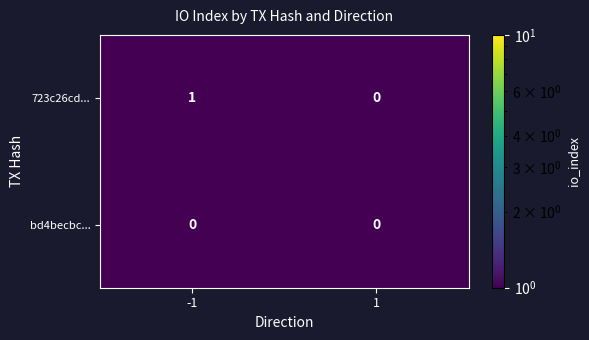

Between -1 and 1, which series saw the biggest shift?

723c26cd...